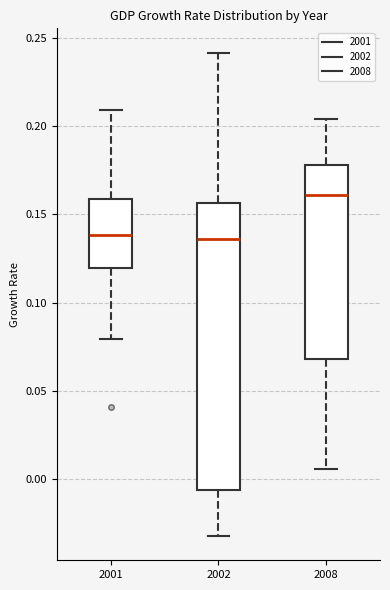

Reading left to right, read every box against the y-axis: the position of its median line, the range the box covers, and the ends of its whiskers. The values are not printed on the chart, so give them approximately, as read against the axis.

2001: median 0.140, box 0.120 to 0.160, whiskers 0.080 to 0.210
2002: median 0.135, box -0.005 to 0.155, whiskers -0.030 to 0.240
2008: median 0.160, box 0.070 to 0.180, whiskers 0.005 to 0.205